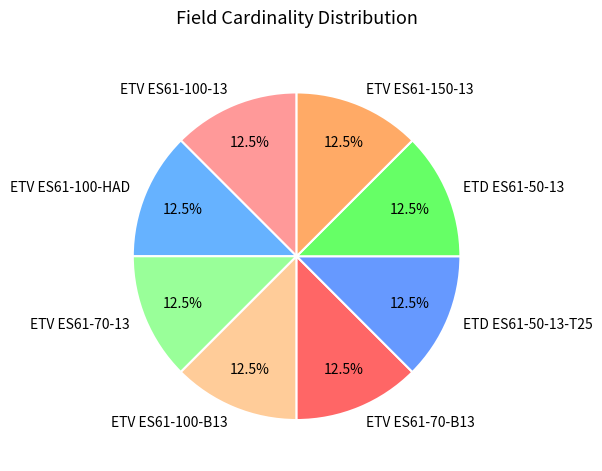

Is it true that ETV ES61-70-13 is 7% of the pie?

False